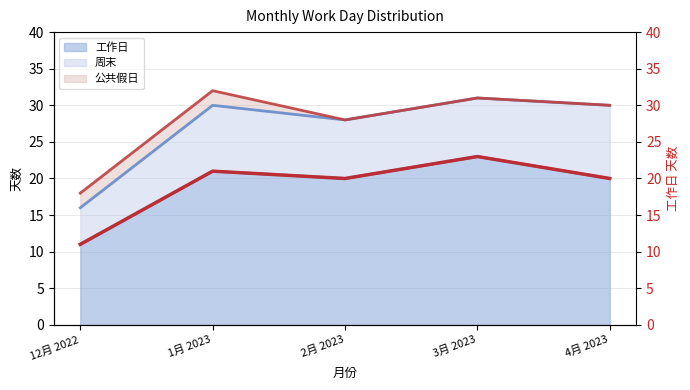

How many lines are shown in the chart?

1